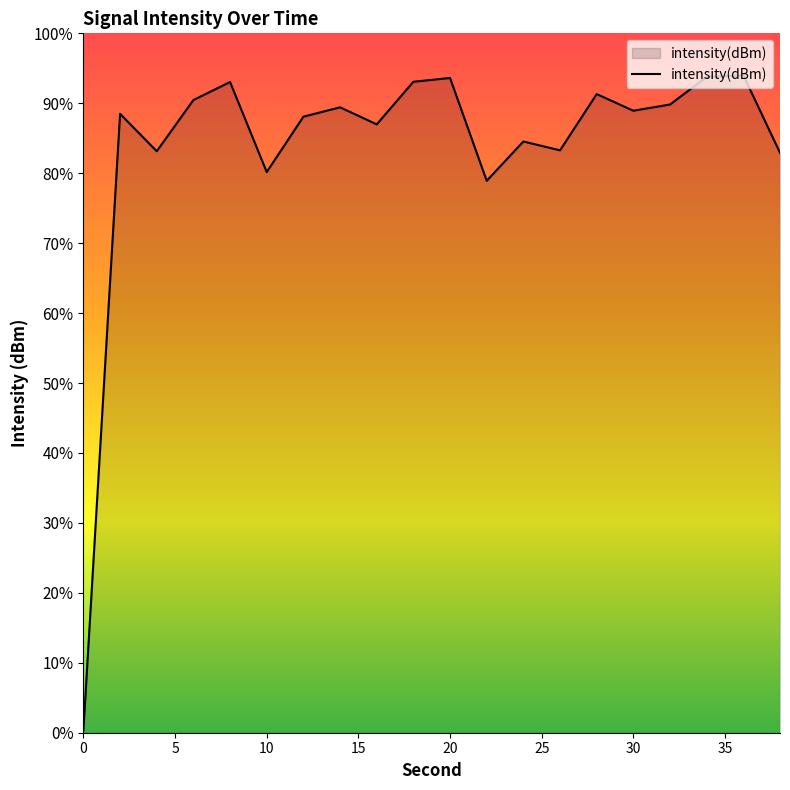

True or false: the data shows -44.9 at 4.

False